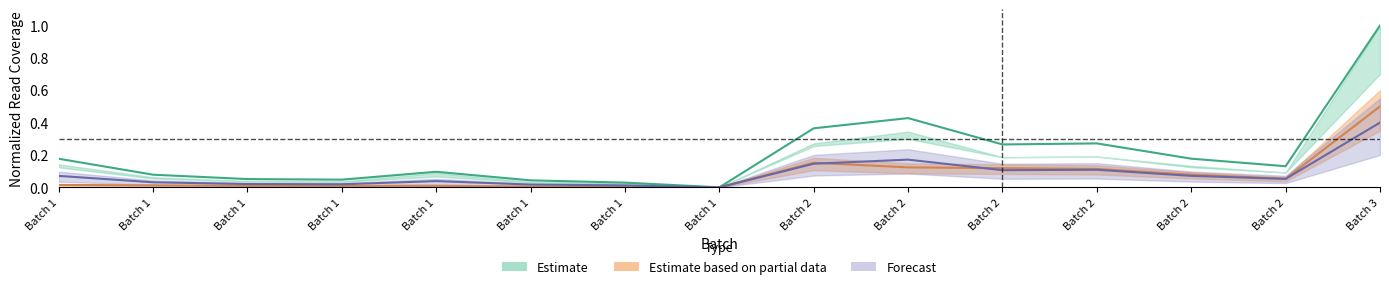

True or false: mt coverage and Reads going into alignment (mt) cross at least once.

False